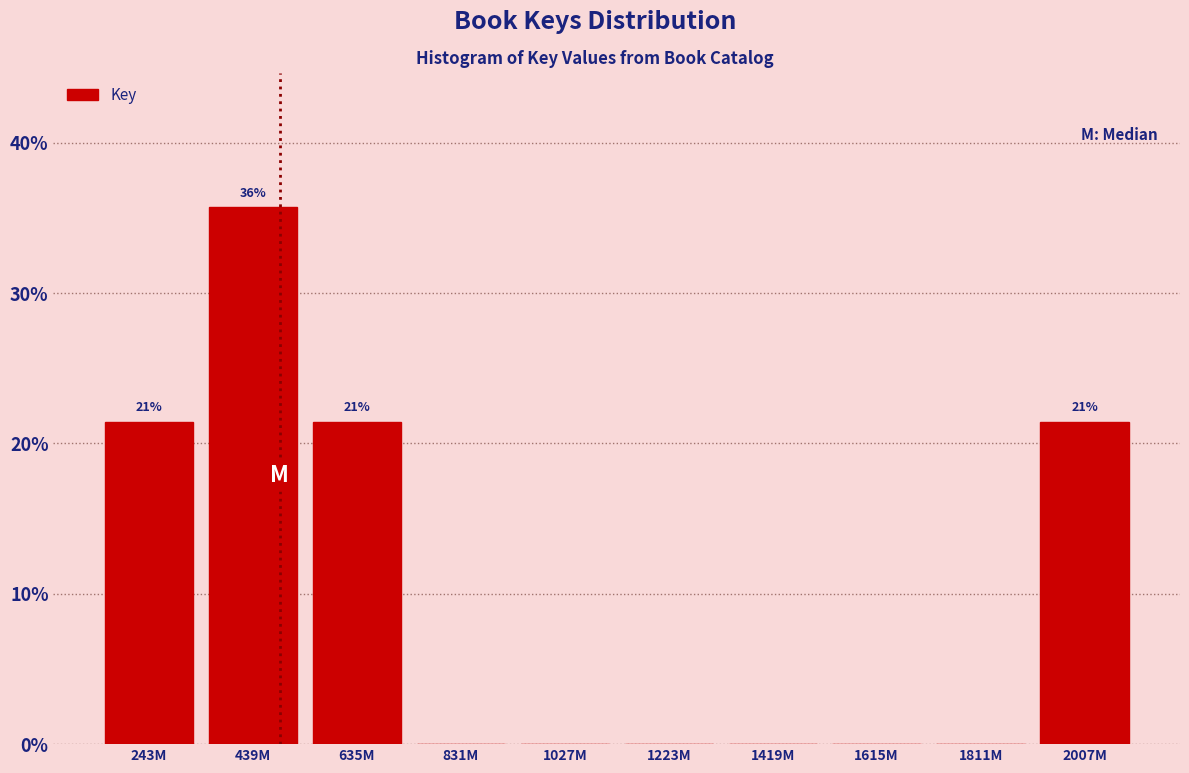

Reading left to right, transcribe all the data shown in this chart.

243M=21.4	439M=35.7	635M=21.4	831M=0.0	1027M=0.0	1223M=0.0	1419M=0.0	1615M=0.0	1811M=0.0	2007M=21.4